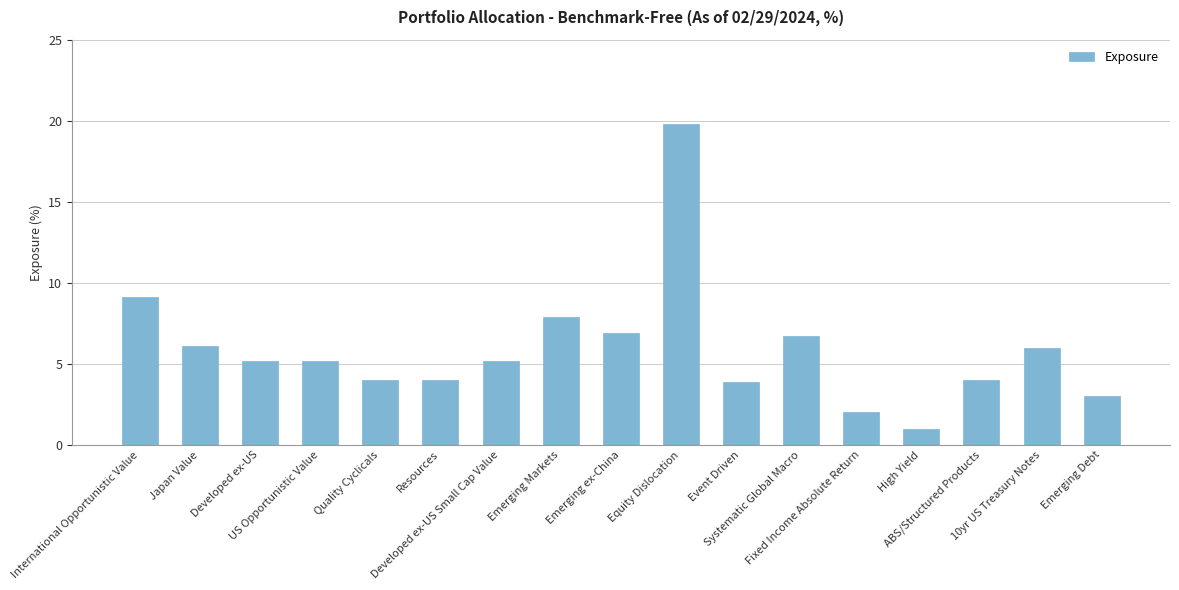

What is the sum of the values at 10yr US Treasury Notes and Japan Value?

12.1